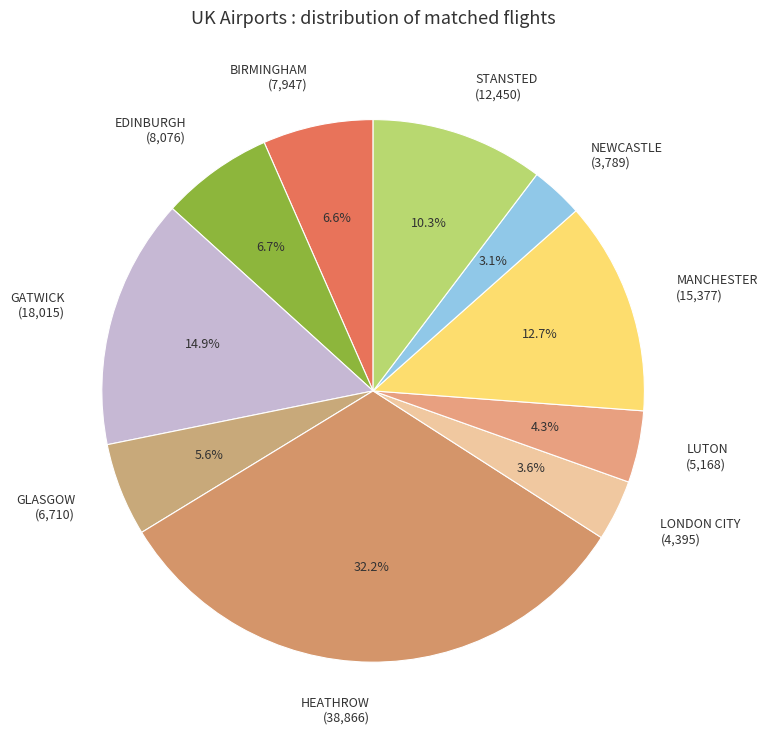

To the nearest percent, what percentage of the pie is HEATHROW?

32%